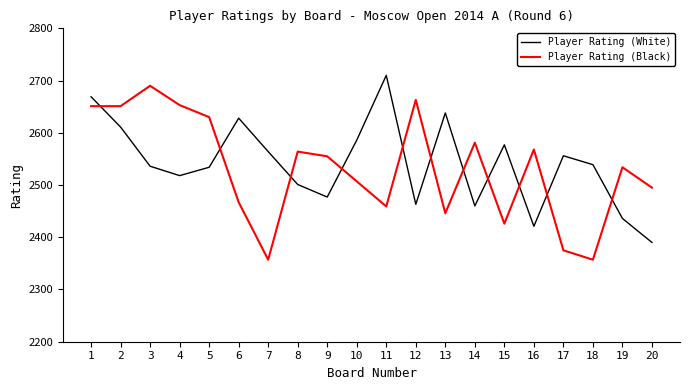

What is the average value of the Player Rating (White) series?

2541